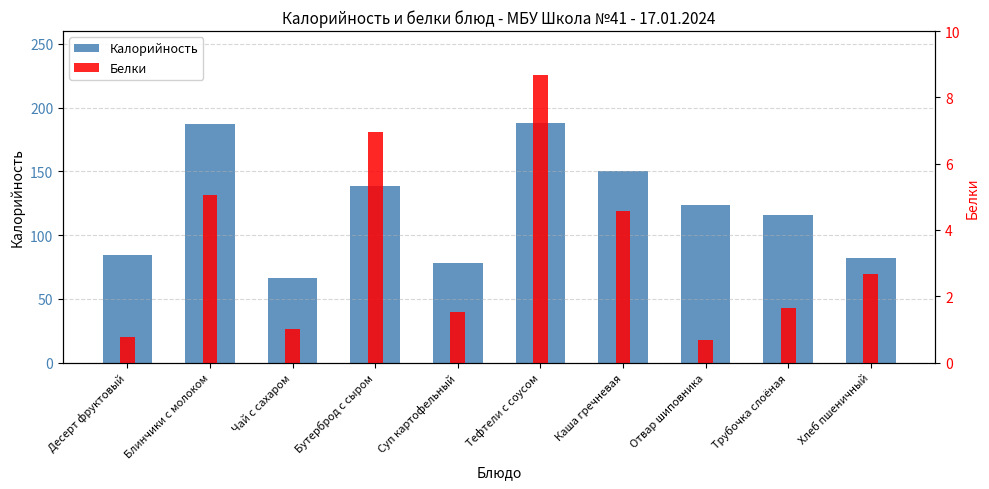

How many groups of bars are there?

10